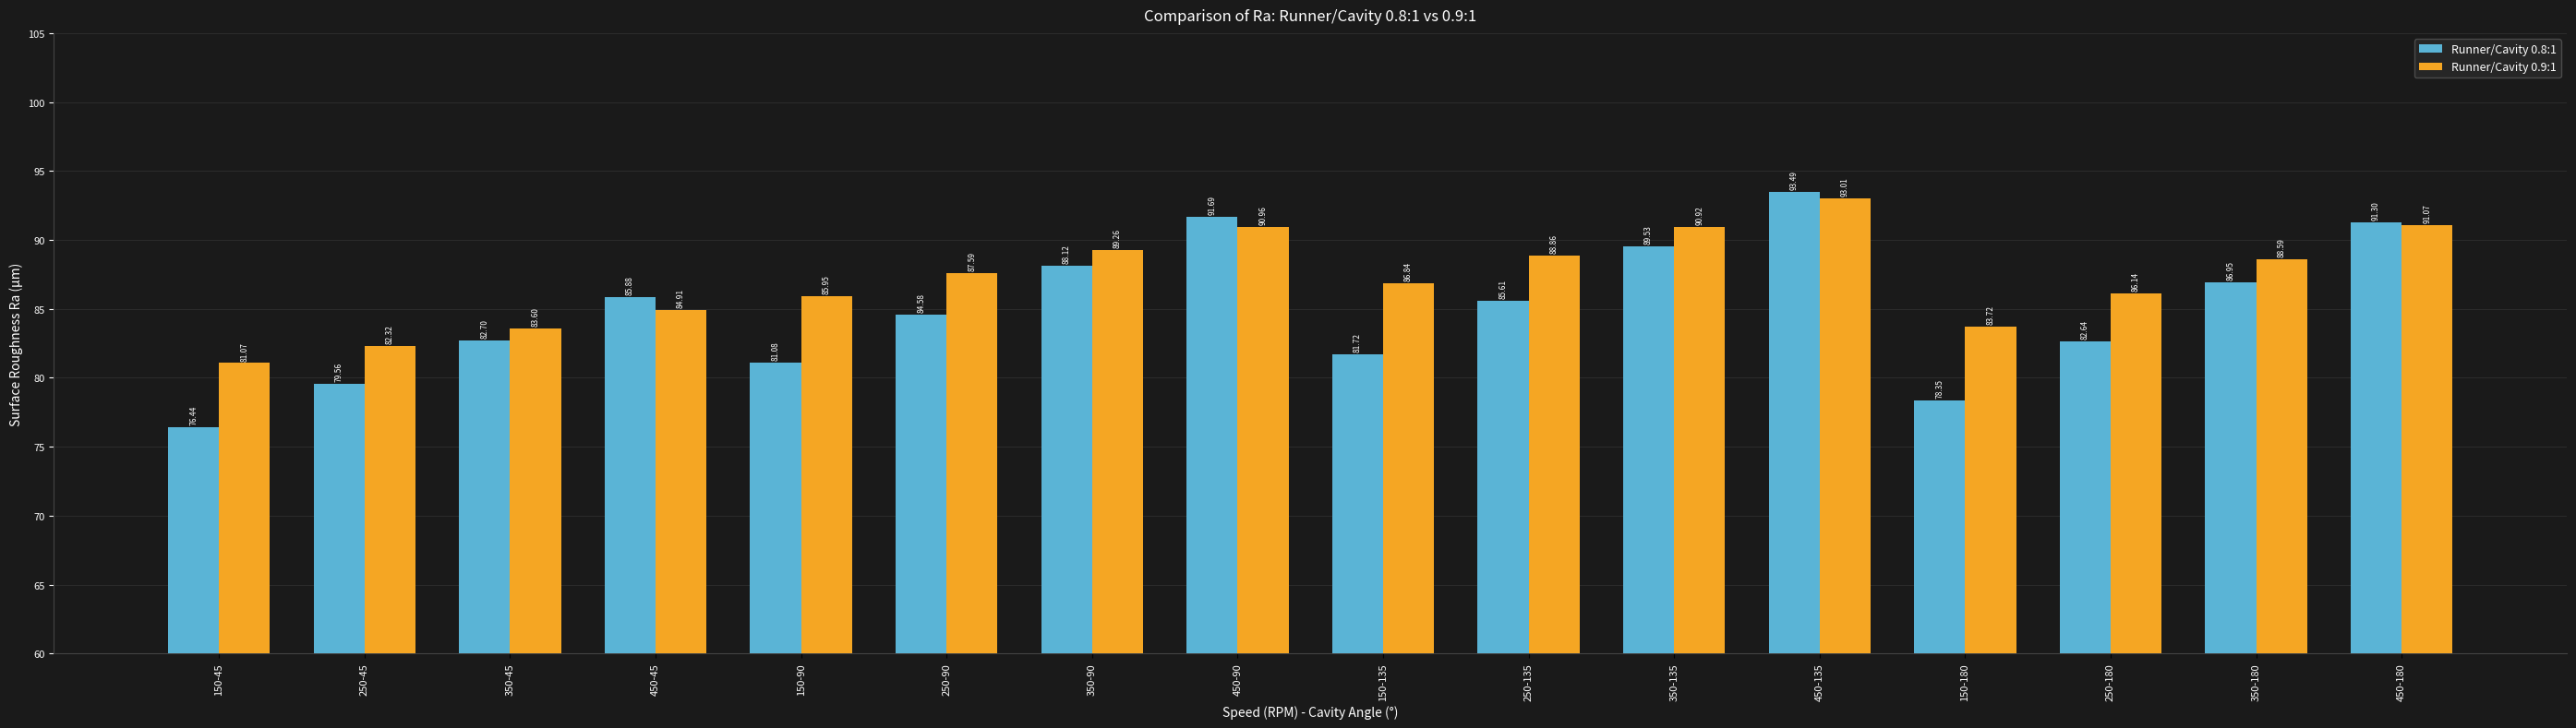

Does the chart contain stacked bars?

No